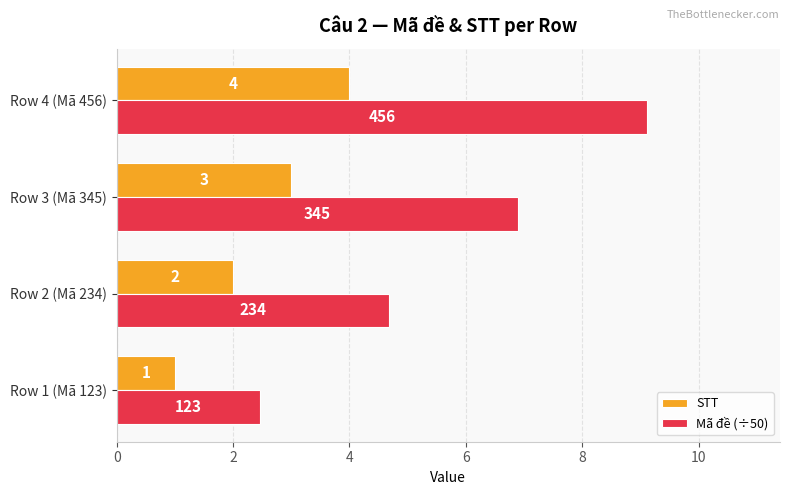

How many distinct data groups are displayed?

2